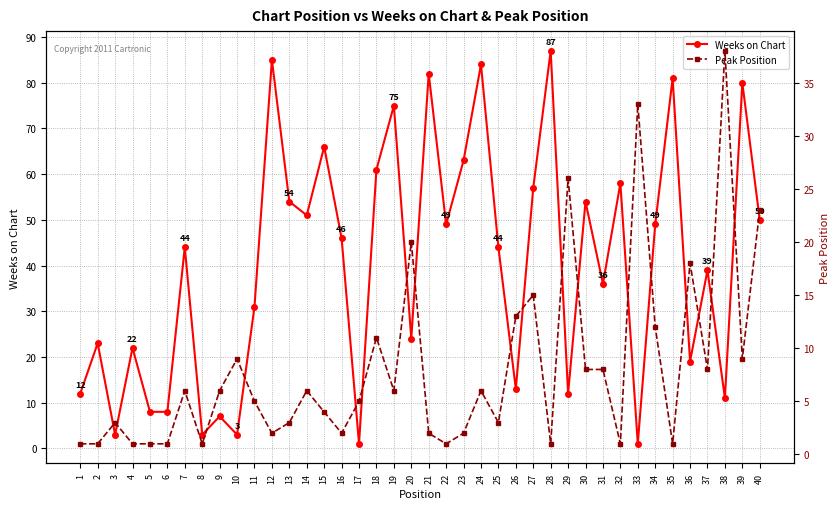

What is the value of the Peak Position point at the 35th from the left?

1